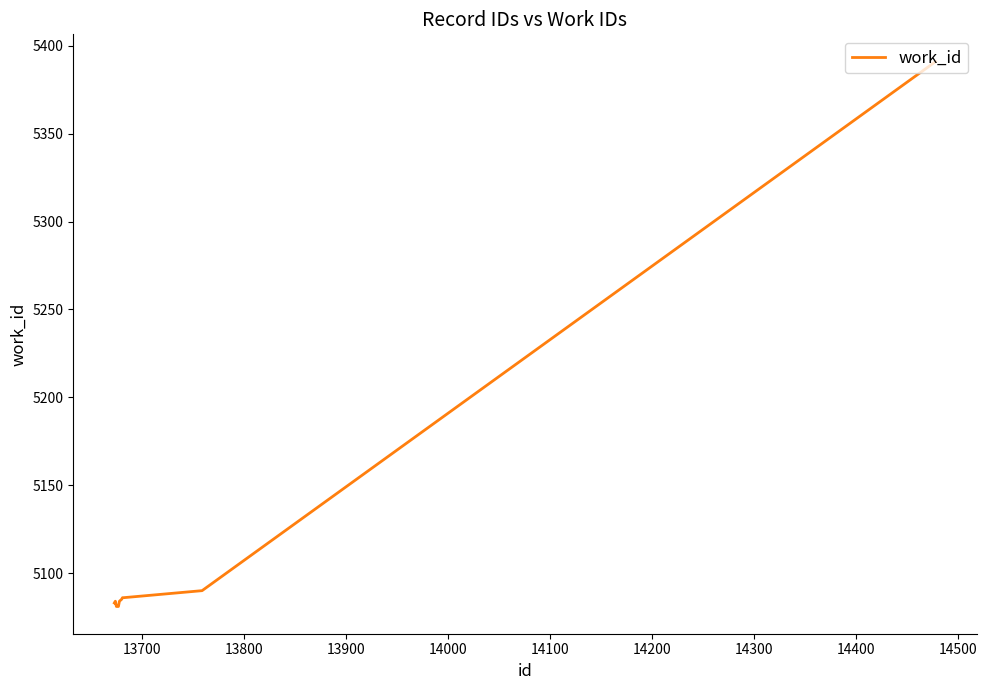

What is the minimum value shown in the chart?

5081